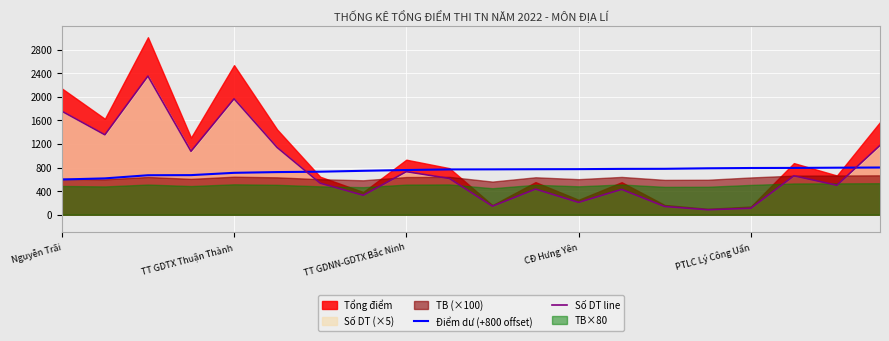

What is the highest value of the Điểm dư (+800 offset) series?

800.5